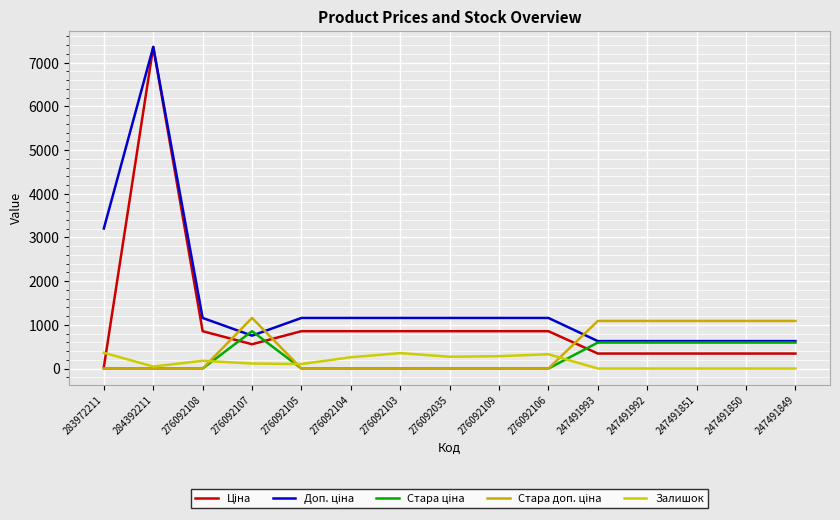

What is the sum of all Стара ціна values?

3823.0